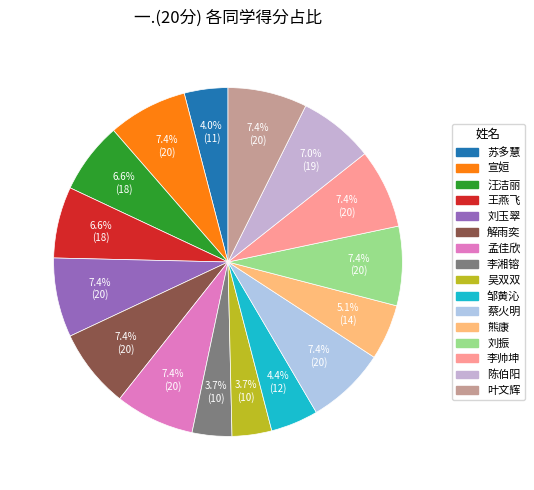

What portion of the pie excludes 叶文辉?

92.6%